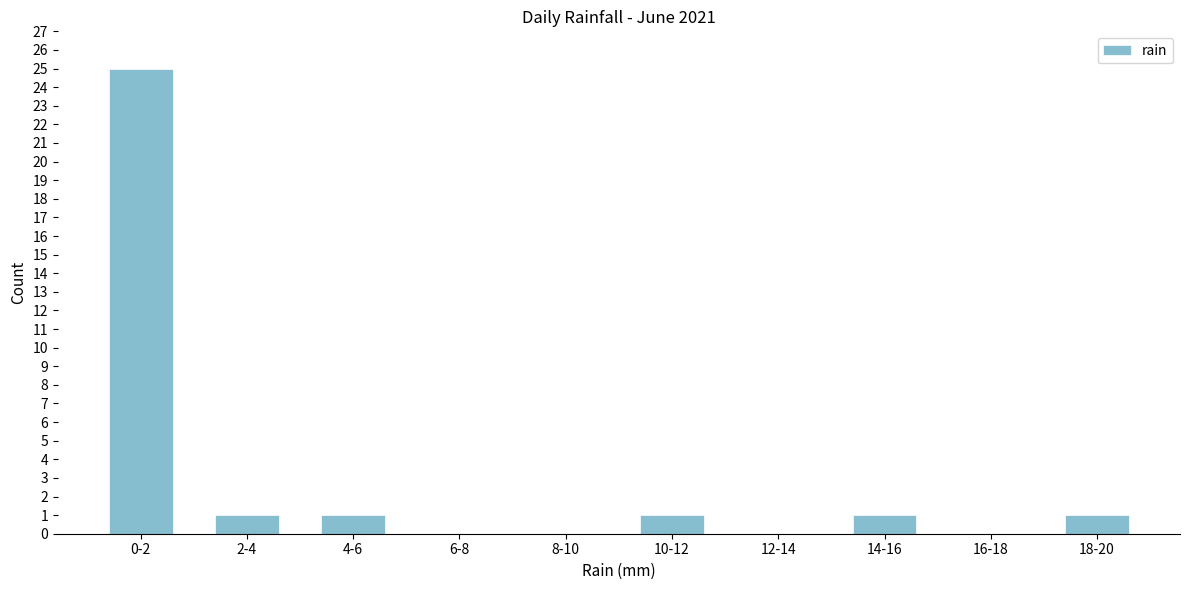

Reading right to left, extract all data points from this chart.

18-20=1	16-18=0	14-16=1	12-14=0	10-12=1	8-10=0	6-8=0	4-6=1	2-4=1	0-2=25